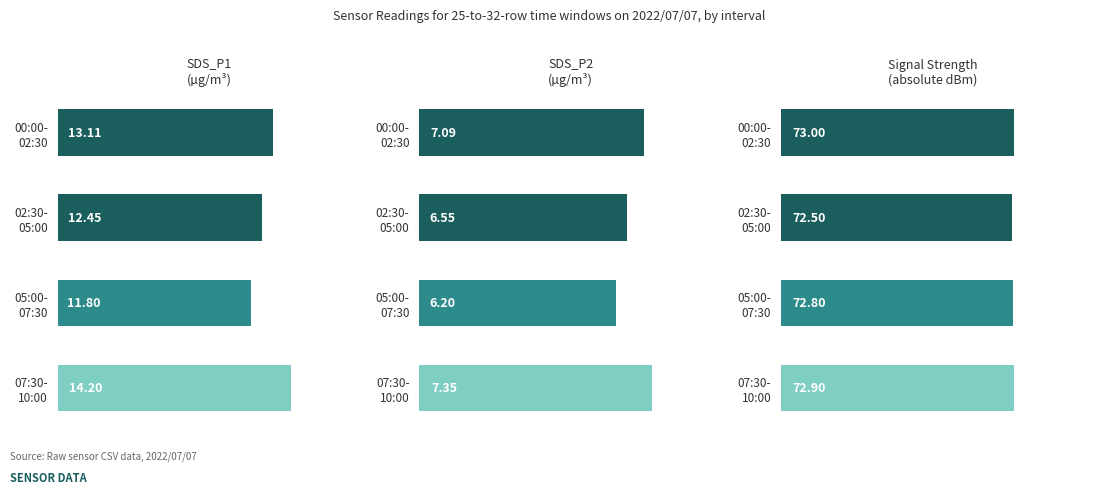

What is the difference between the SDS_P1
(µg/m³) values at 05:00- 07:30 and 00:00- 02:30?

1.3